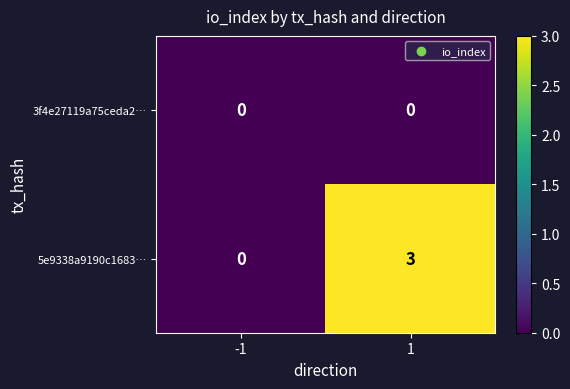

What is the greatest value displayed?

3